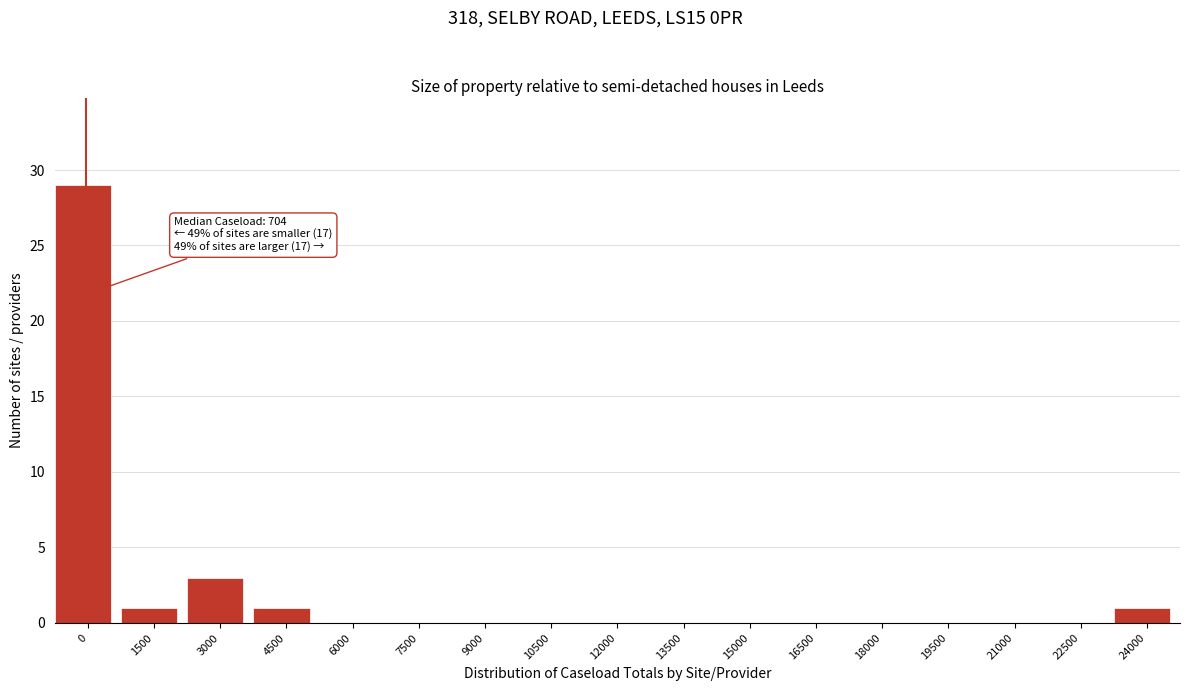

Reading left to right, extract all data points from this chart.

0=29	1500=1	3000=3	4500=1	6000=0	7500=0	9000=0	10500=0	12000=0	13500=0	15000=0	16500=0	18000=0	19500=0	21000=0	22500=0	24000=1